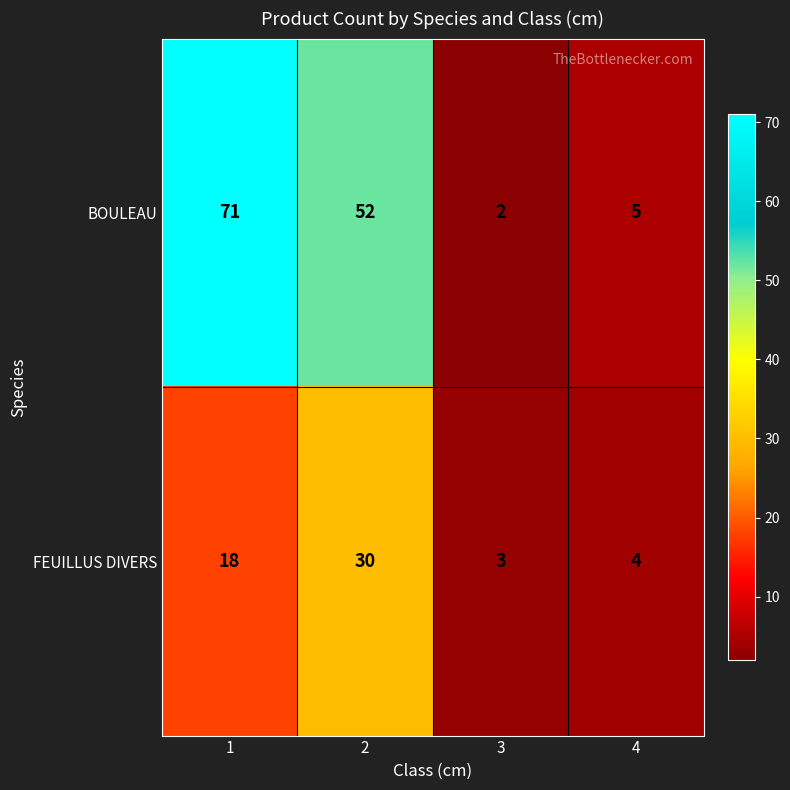

What is the difference between the BOULEAU values at 1 and 4?

66